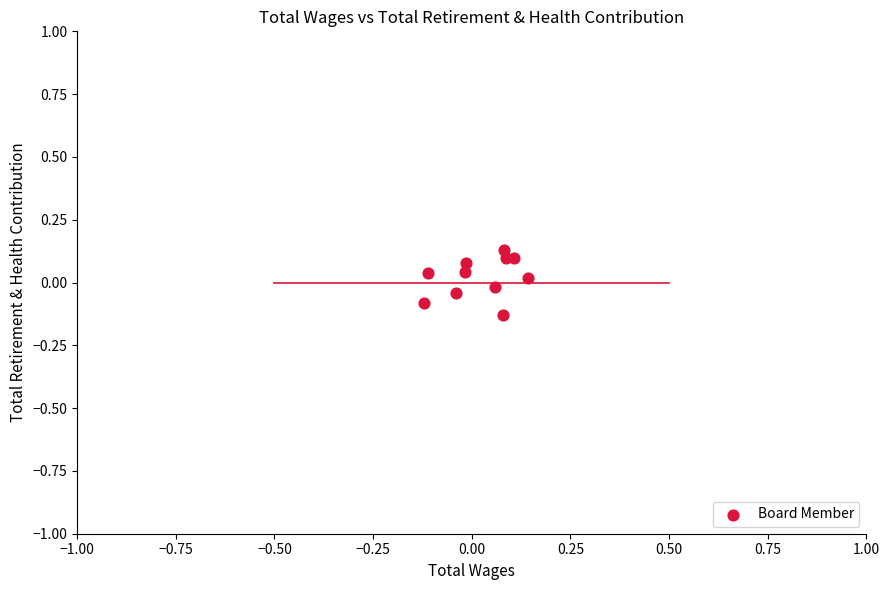

What is the range of Y values (max minus min)?

0.3